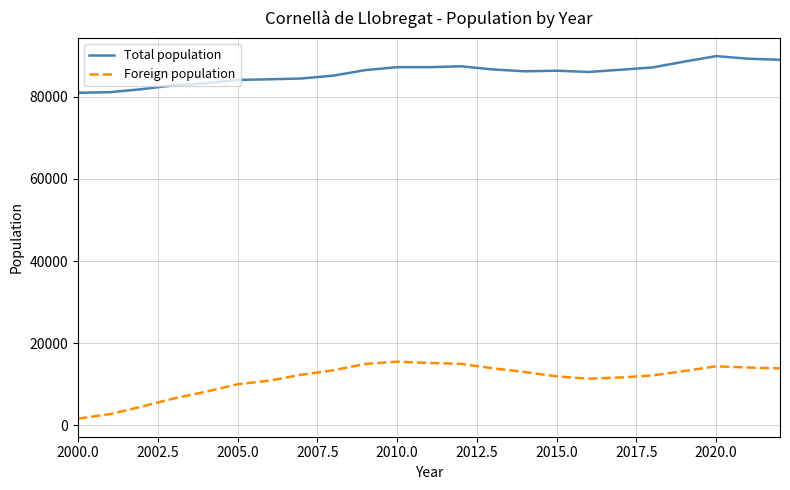

What are all the series names shown in the legend?

Total population, Foreign population